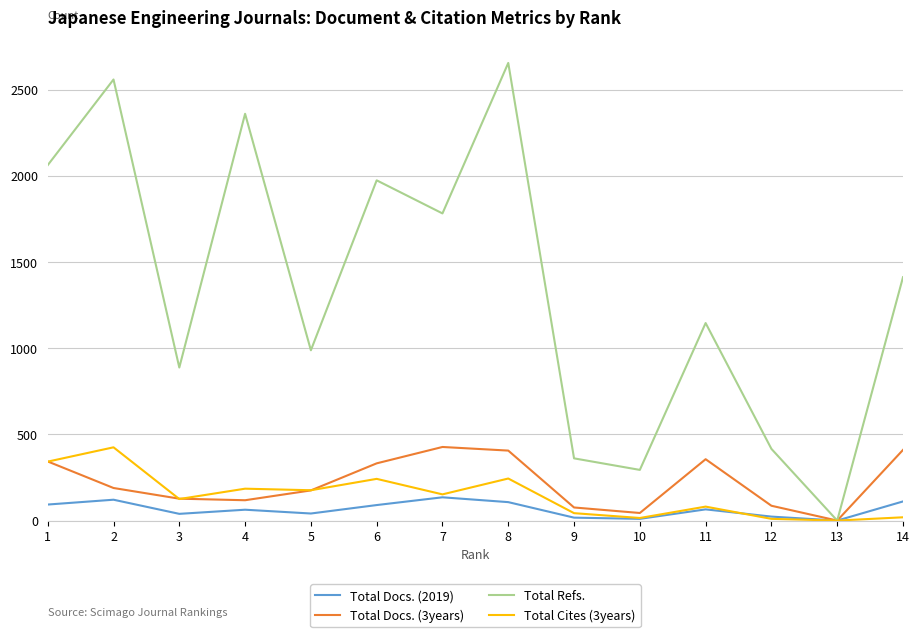

What is the highest value of the Total Refs. series?

2655